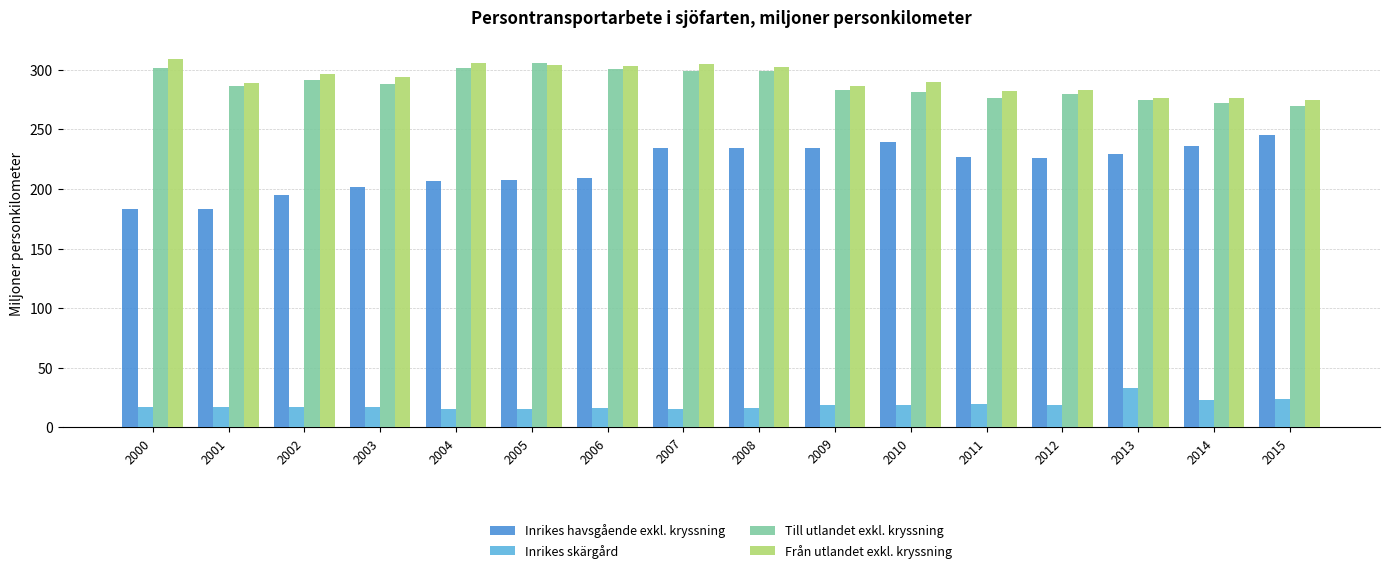

Which series has the widest spread of values?

Inrikes havsgående exkl. kryssning